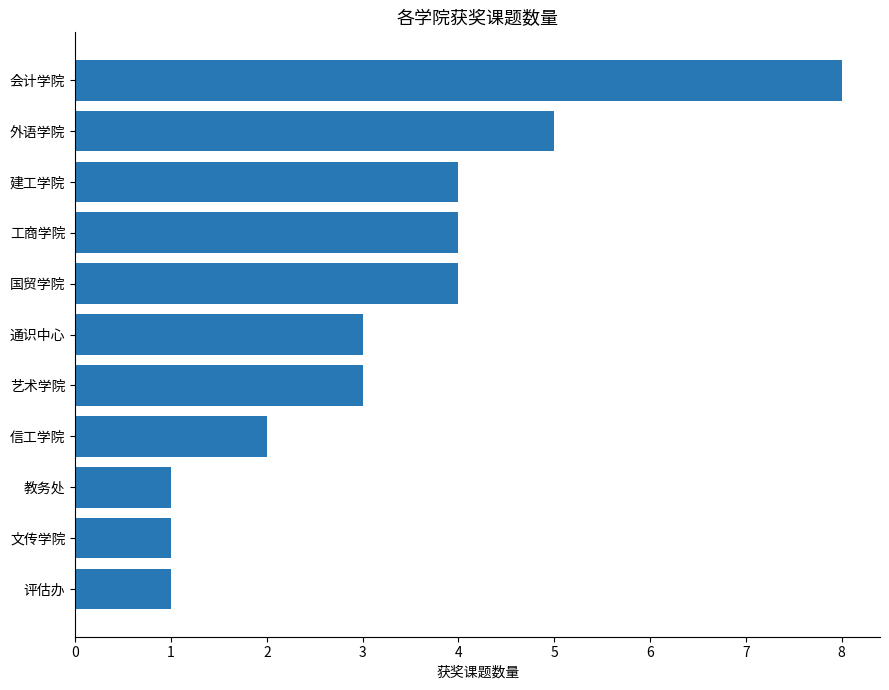

What is the difference between the maximum and minimum values?

7